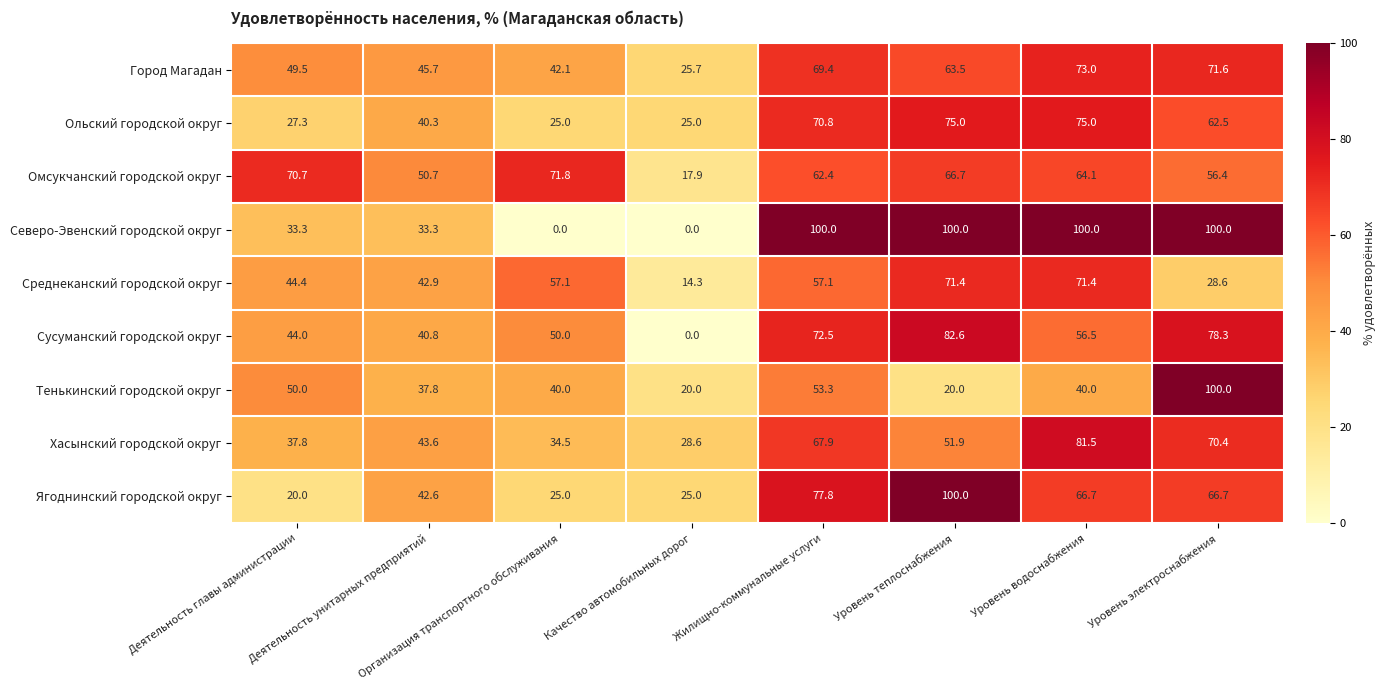

How many data points in Сусуманский городской округ are less than 56?

4